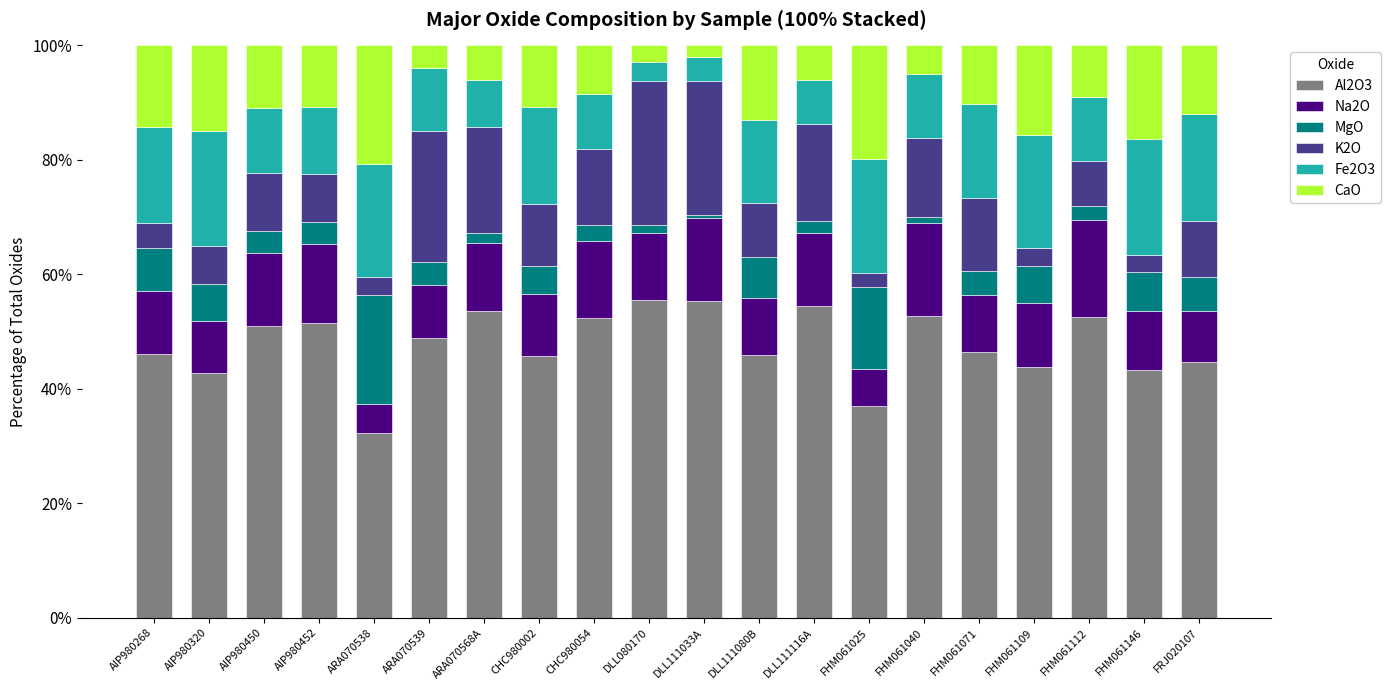

Does the chart contain any negative values?

No